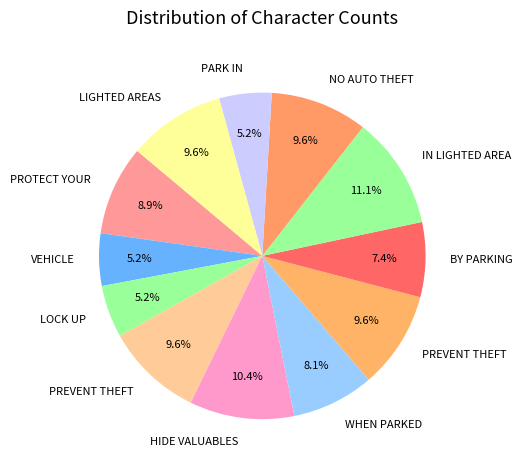

Count the number of slices in the pie.

12